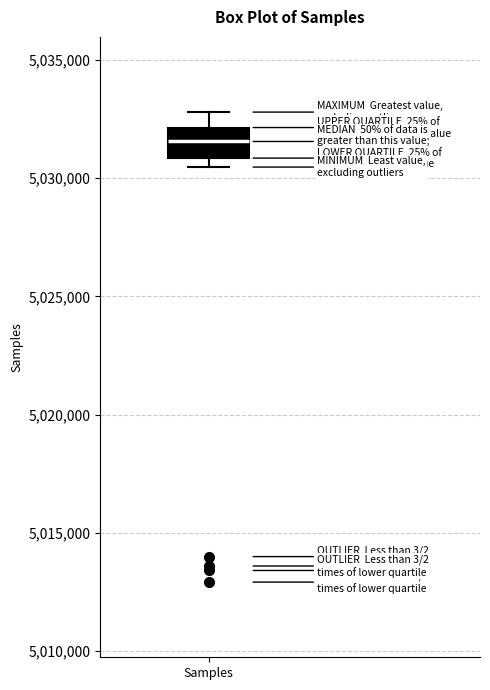

Where does the upper whisker of the box for Samples end on the y-axis? The values are not printed on the chart, so give them approximately, as read against the axis.

5033000